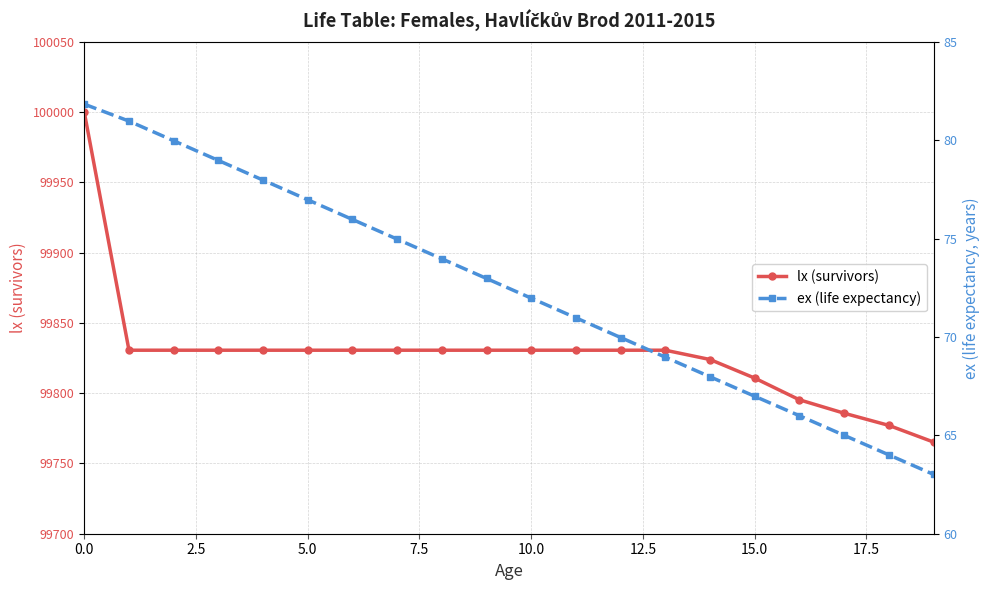

The lx (survivors) series shows 152641.6 at 17. True or false?

False